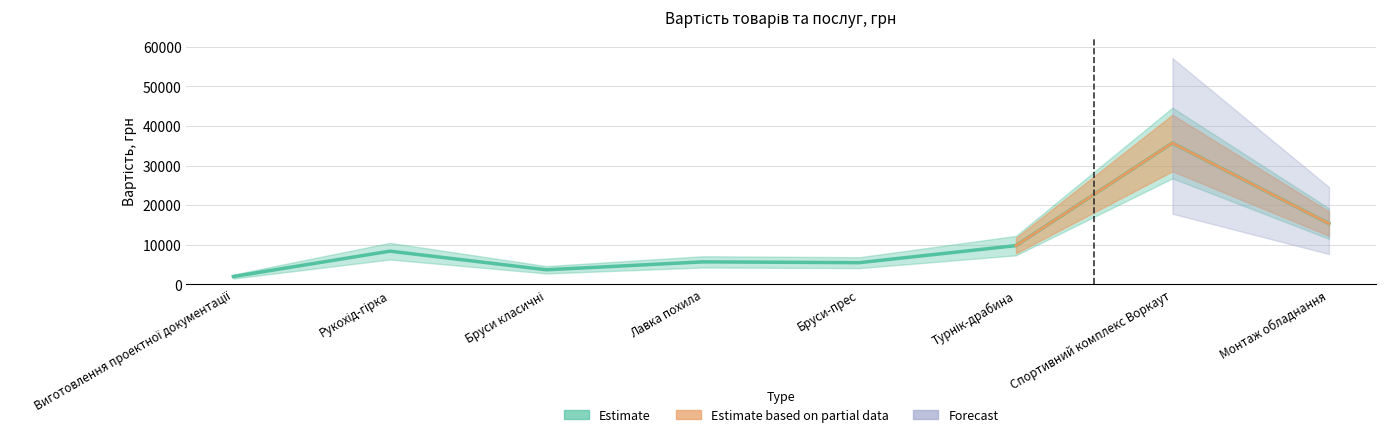

True or false: the data has more than 1 interior local peaks.

True